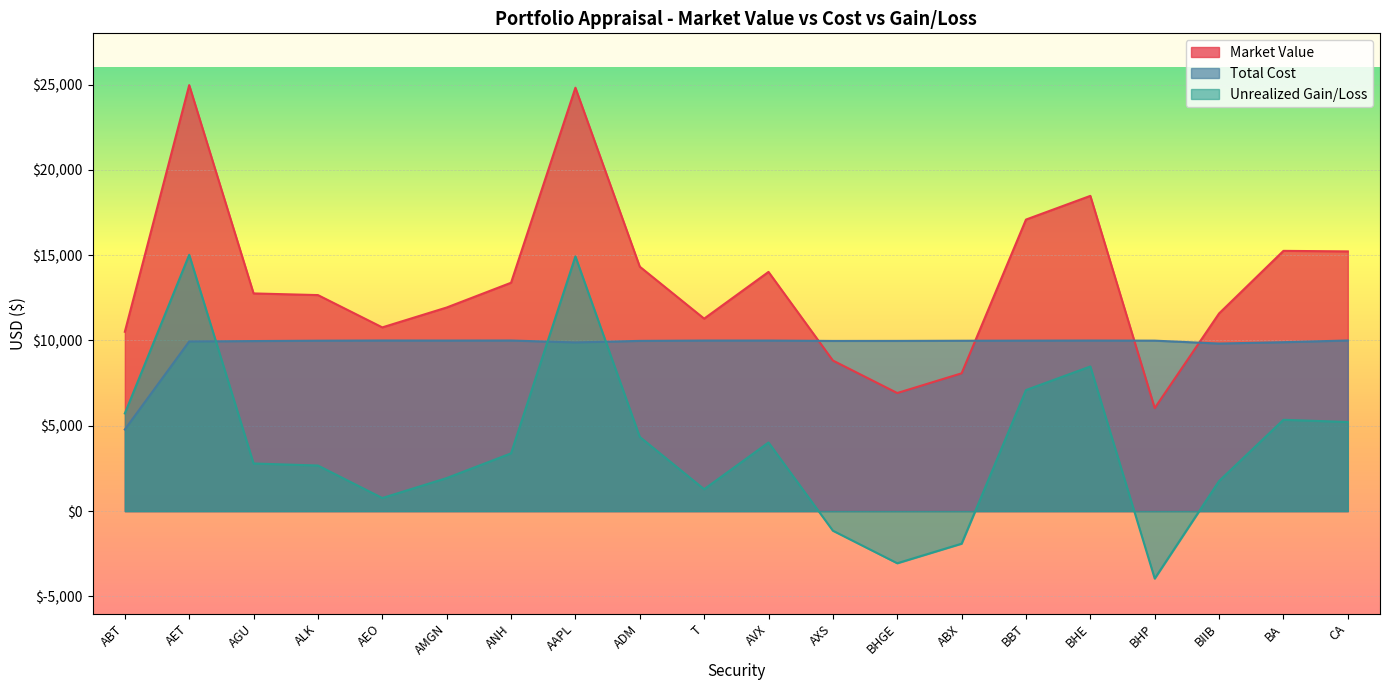

Which category has the highest value across all series?

AET